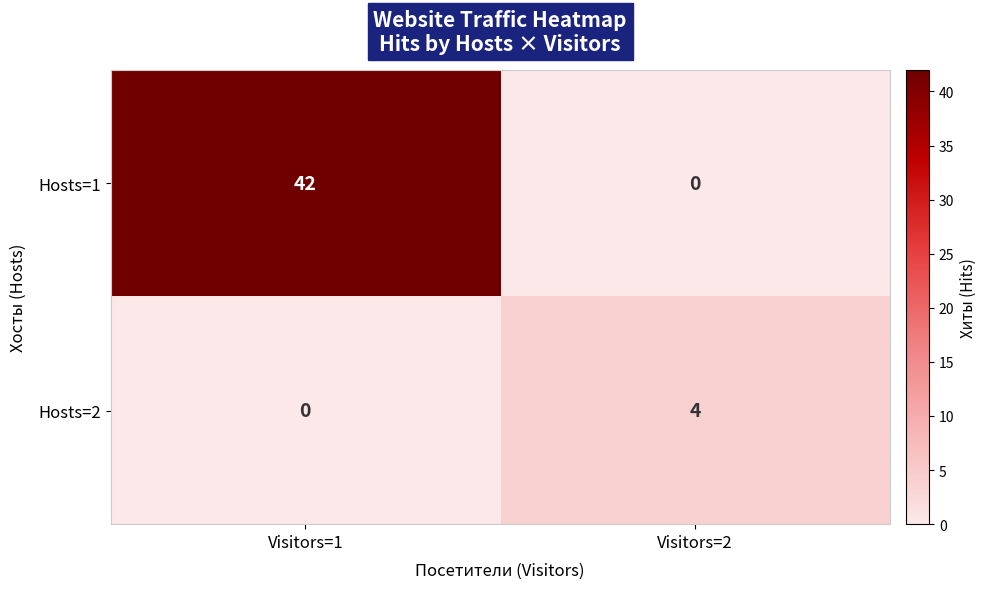

Which series has the largest total across all categories?

Hosts=1